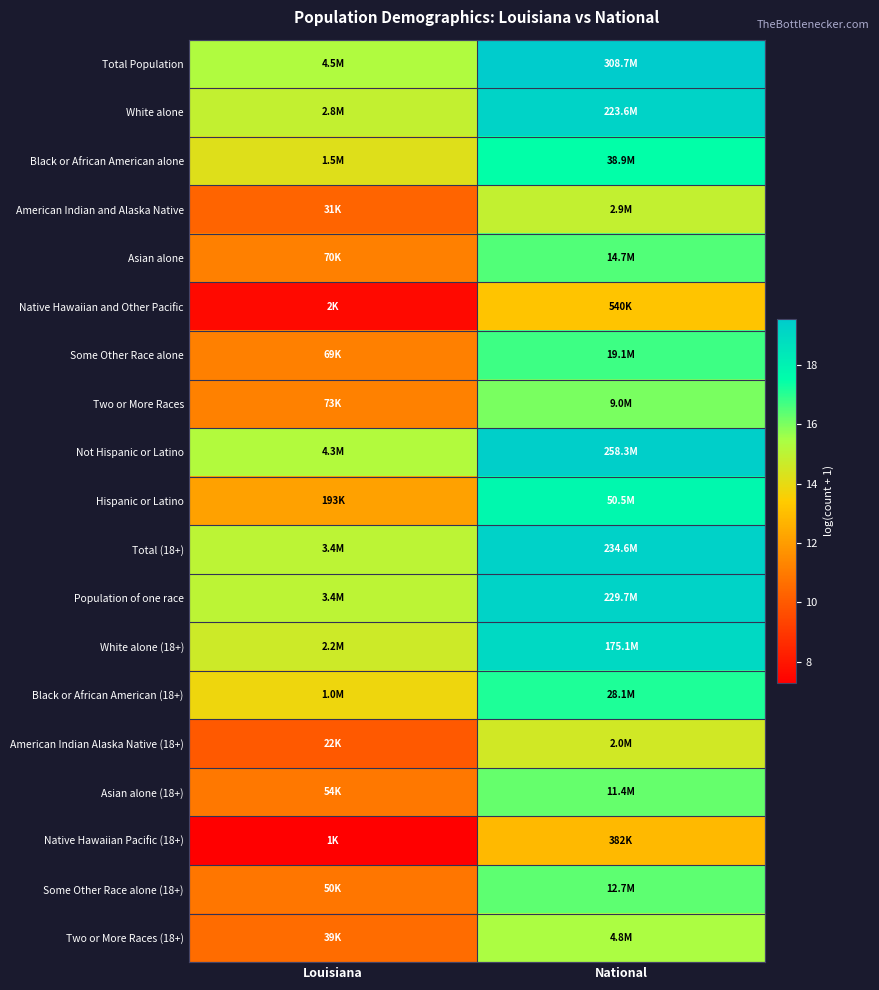

Reading right to left, what are all the values shown in this chart?

Total Population: National=19.5	Louisiana=15.3
White alone: National=19.2	Louisiana=14.9
Black or African American alone: National=17.5	Louisiana=14.2
American Indian and Alaska Native: National=14.9	Louisiana=10.3
Asian alone: National=16.5	Louisiana=11.2
Native Hawaiian and Other Pacific: National=13.2	Louisiana=7.6
Some Other Race alone: National=16.8	Louisiana=11.1
Two or More Races: National=16.0	Louisiana=11.2
Not Hispanic or Latino: National=19.4	Louisiana=15.3
Hispanic or Latino: National=17.7	Louisiana=12.2
Total (18+): National=19.3	Louisiana=15.0
Population of one race: National=19.3	Louisiana=15.0
White alone (18+): National=19.0	Louisiana=14.6
Black or African American (18+): National=17.2	Louisiana=13.8
American Indian Alaska Native (18+): National=14.5	Louisiana=10.0
Asian alone (18+): National=16.3	Louisiana=10.9
Native Hawaiian Pacific (18+): National=12.9	Louisiana=7.3
Some Other Race alone (18+): National=16.4	Louisiana=10.8
Two or More Races (18+): National=15.4	Louisiana=10.6